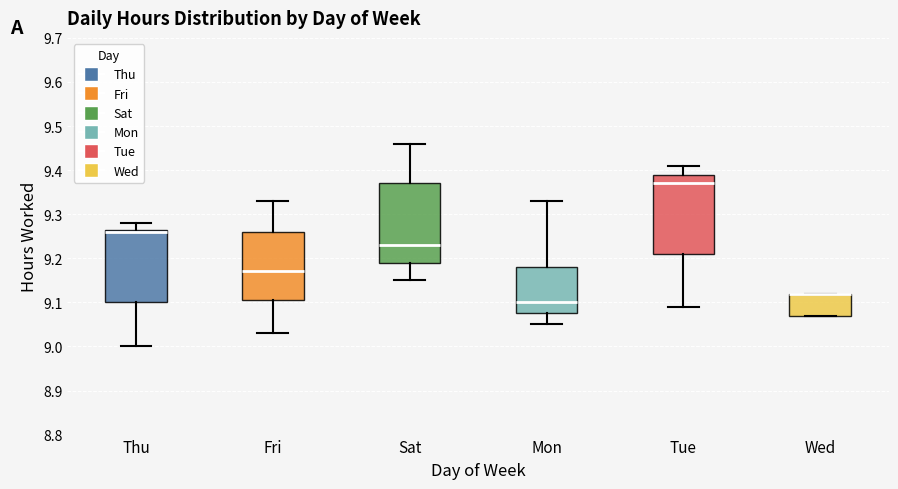

Reading left to right, transcribe this box plot: for each box, give where its median line is, the range the box spans, and where its two whiskers end, as read against the y-axis. The values are not printed on the chart, so give them approximately, as read against the axis.

Thu: median 9.26, box 9.10 to 9.27, whiskers 9.00 to 9.28
Fri: median 9.17, box 9.11 to 9.26, whiskers 9.03 to 9.33
Sat: median 9.23, box 9.19 to 9.37, whiskers 9.15 to 9.46
Mon: median 9.10, box 9.08 to 9.18, whiskers 9.05 to 9.33
Tue: median 9.37, box 9.21 to 9.39, whiskers 9.09 to 9.41
Wed: median 9.12 (drawn on the box's upper edge), box 9.07 to 9.12, whiskers 9.07 to 9.12